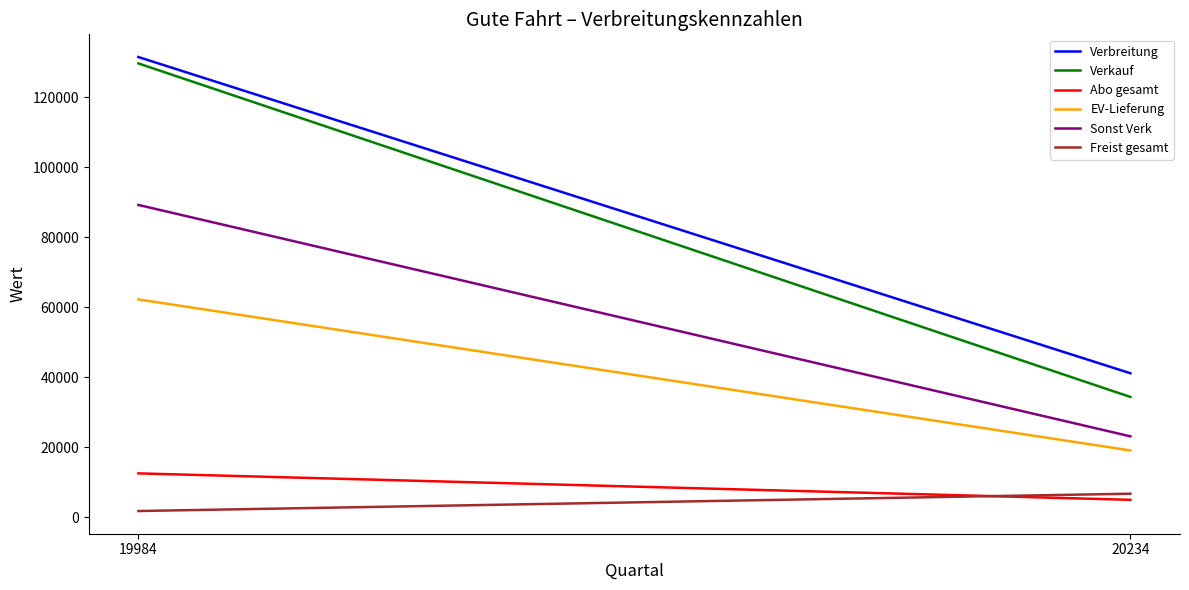

What is the spread (max minus min) of values at 19984?

129606